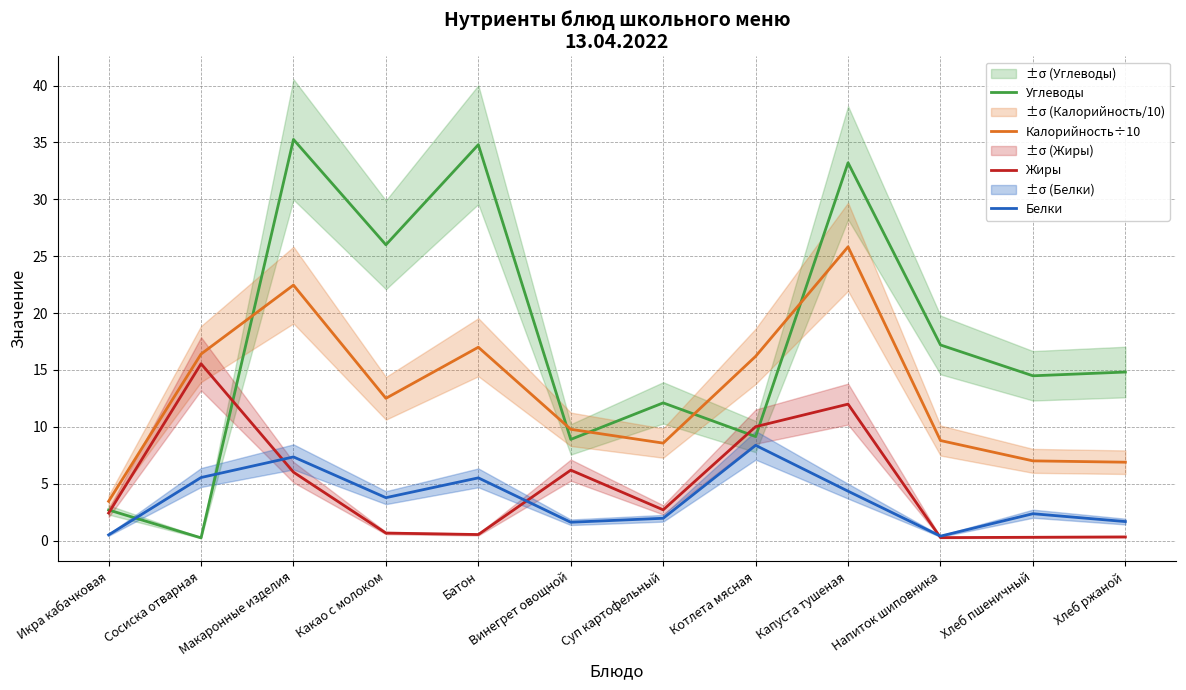

What is the sum of all Жиры values?

57.0